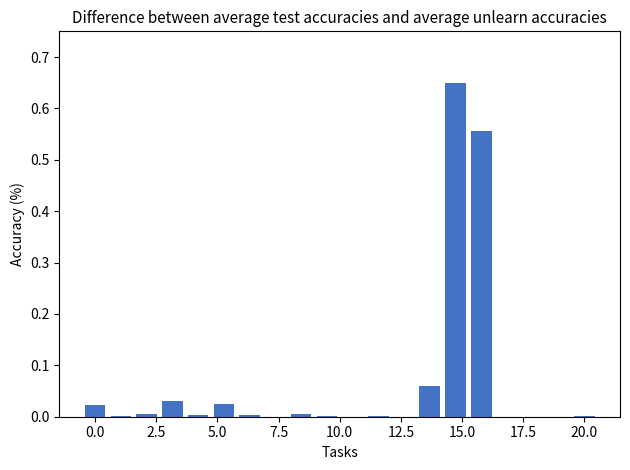

What is the sum of all values?

1.4